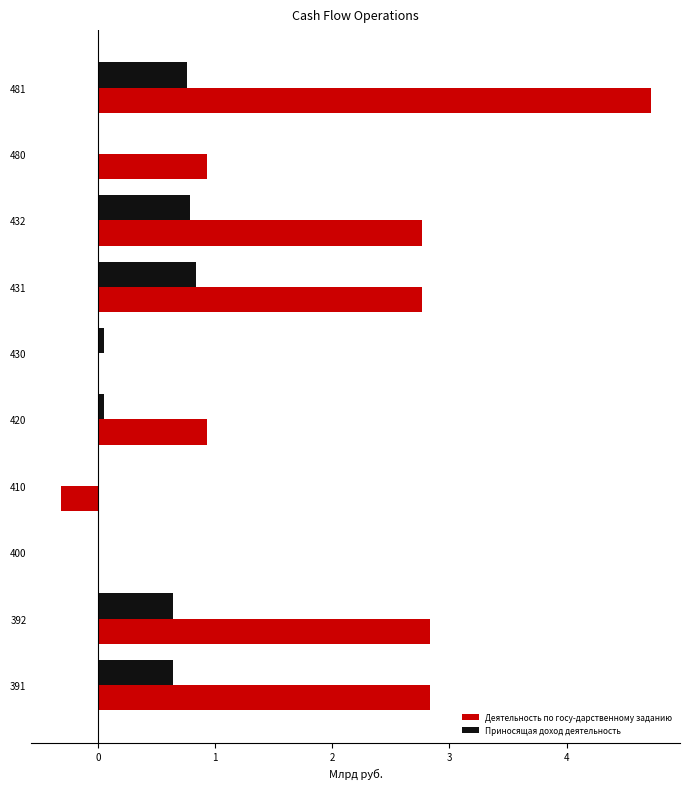

At which category is the sum across all series the highest?

481